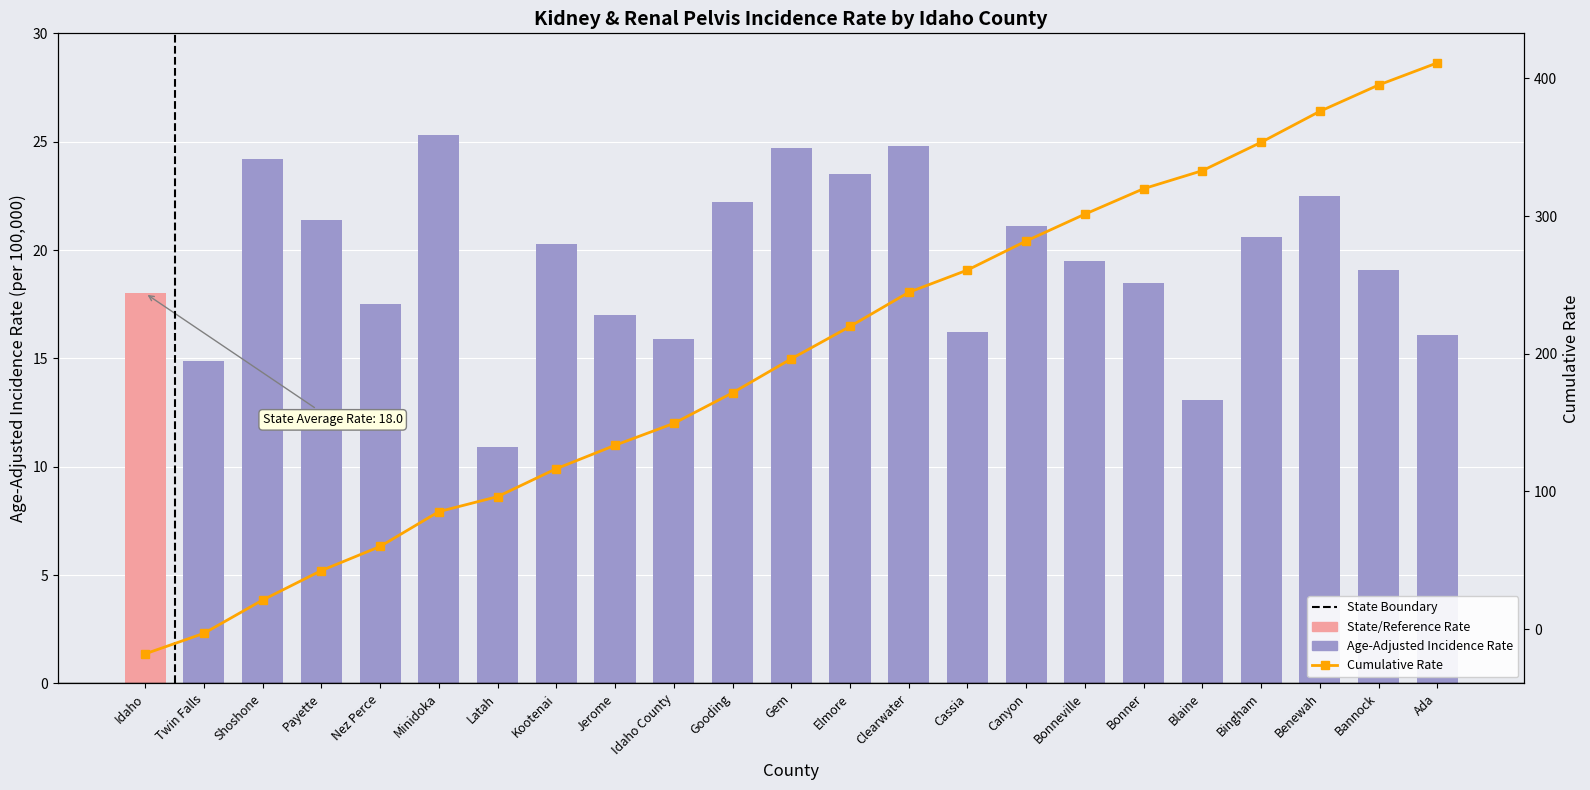

What position from the left is Gooding?

11